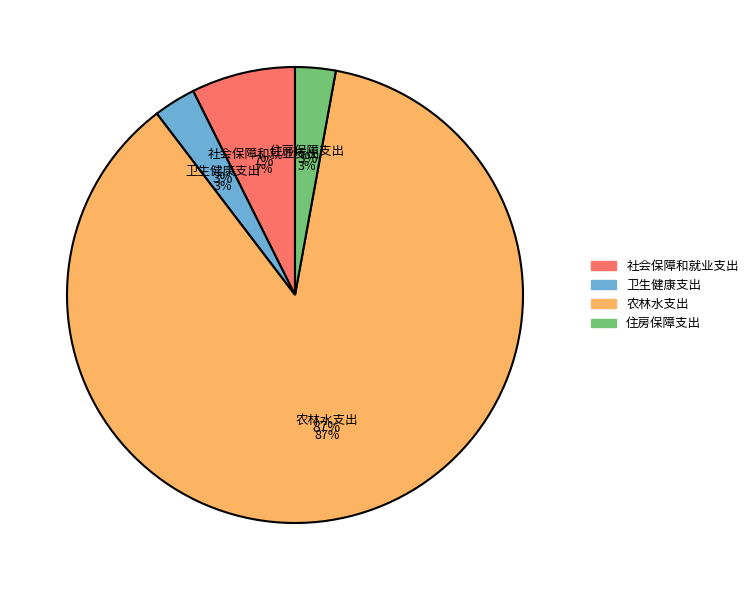

To the nearest percent, what percentage of the pie is 农林水支出?

87%